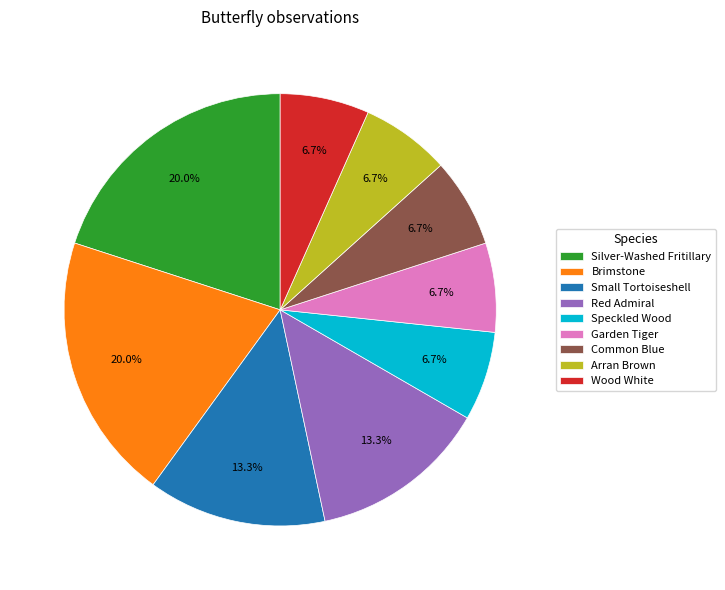

Does Speckled Wood account for over 50% of the chart?

No